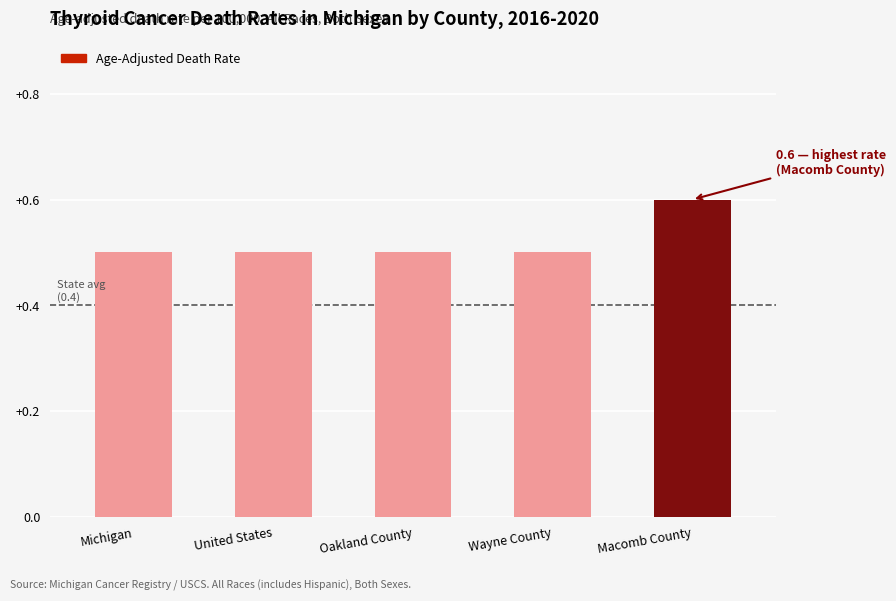

Reading right to left, extract all data points from this chart.

0.6	0.5	0.5	0.5	0.5